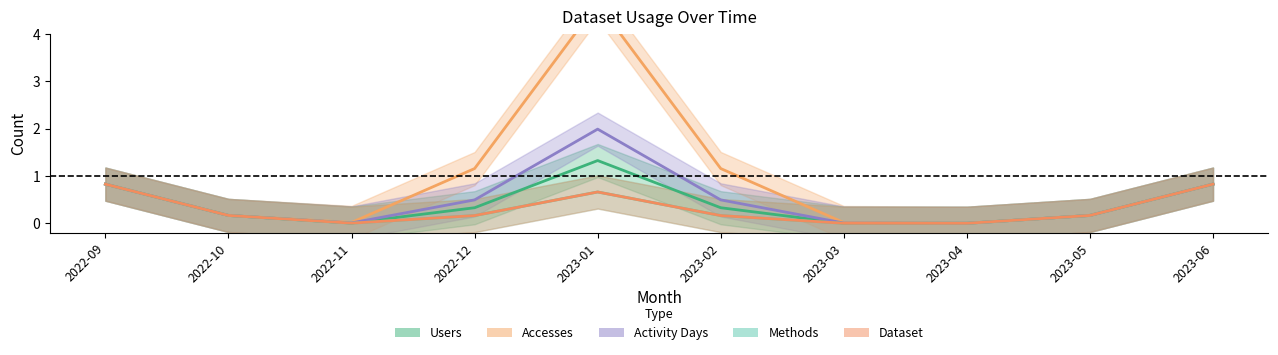

Between 2023-03 and 2022-11, which is larger?

2023-03